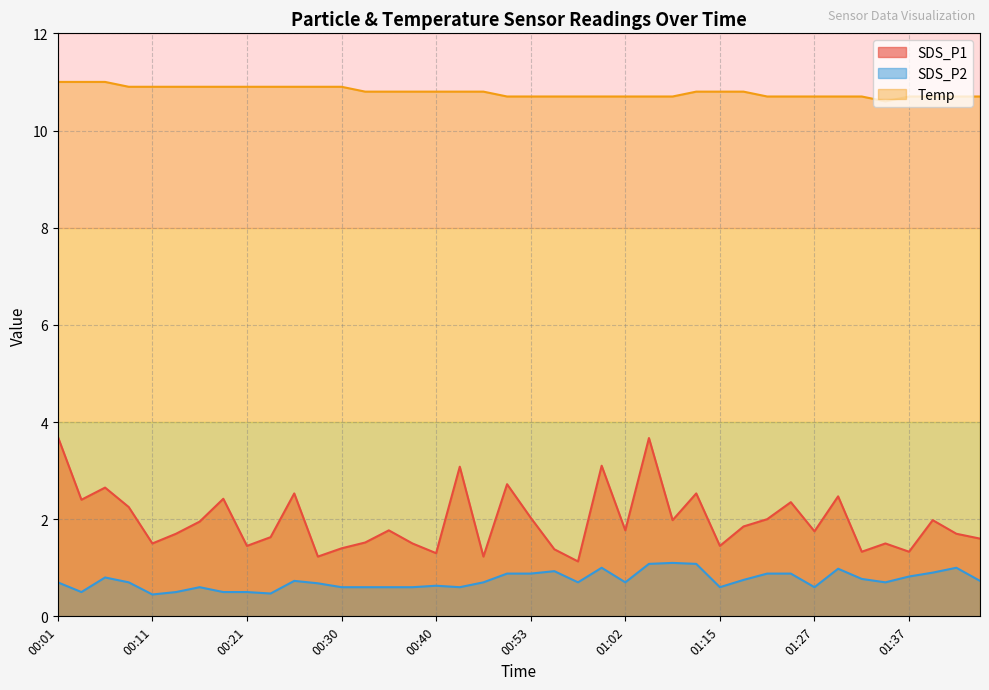

Which has a higher value, 00:43 or 00:18?

00:43